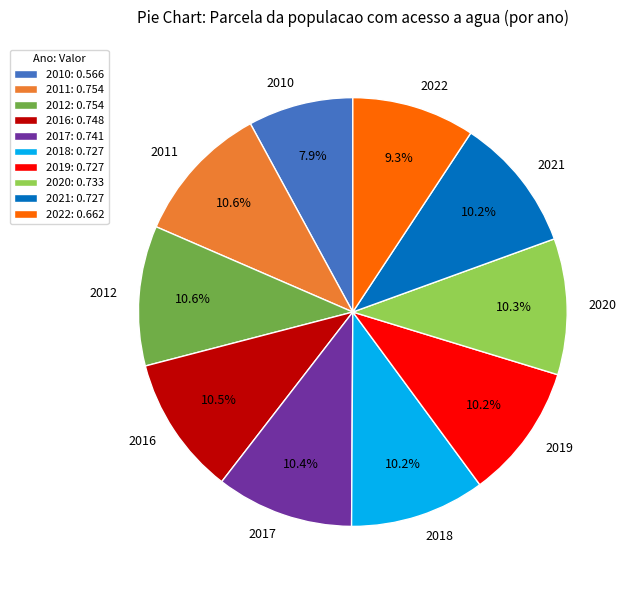

Is the sum of 2018 and 2016 greater than half?

No